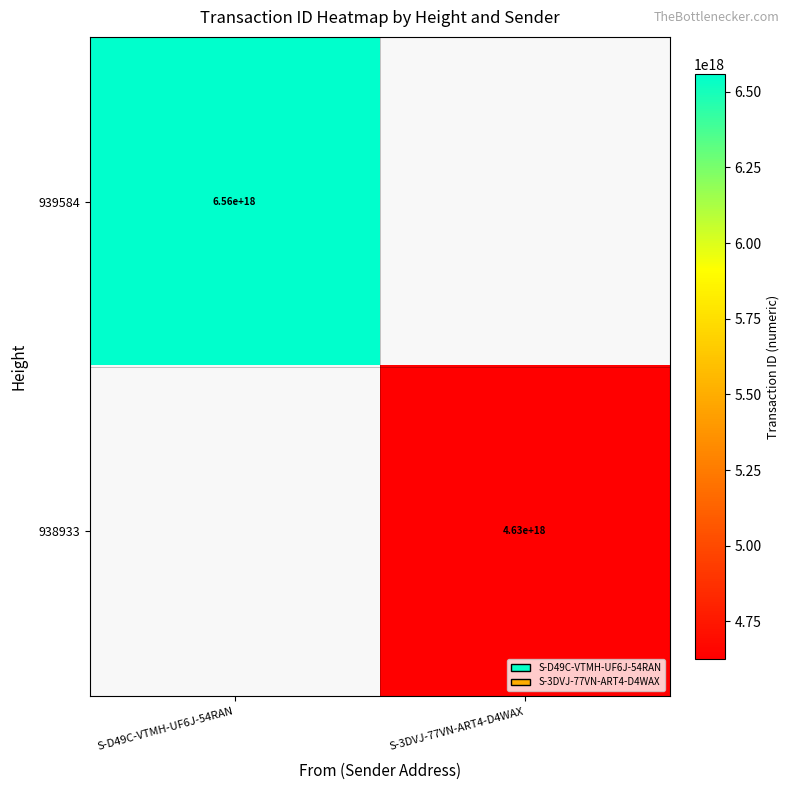

At how many categories does at least one series exceed 5756987497706431488?

1